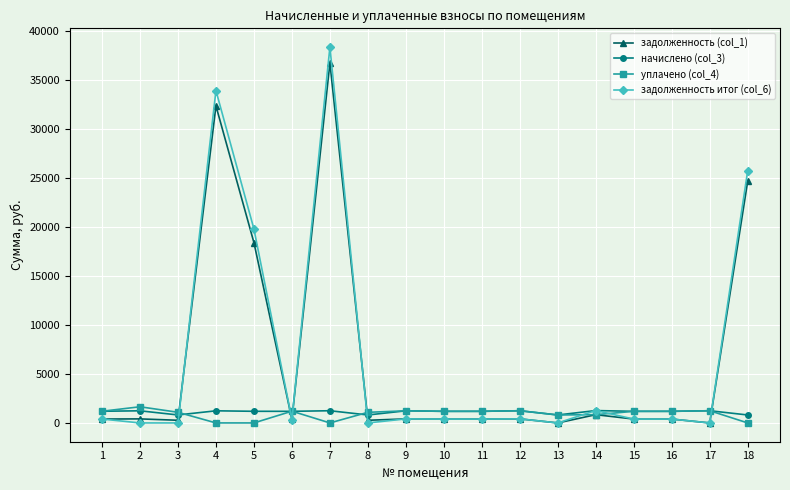

What is the maximum value for уплачено (col_4)?

1651.2